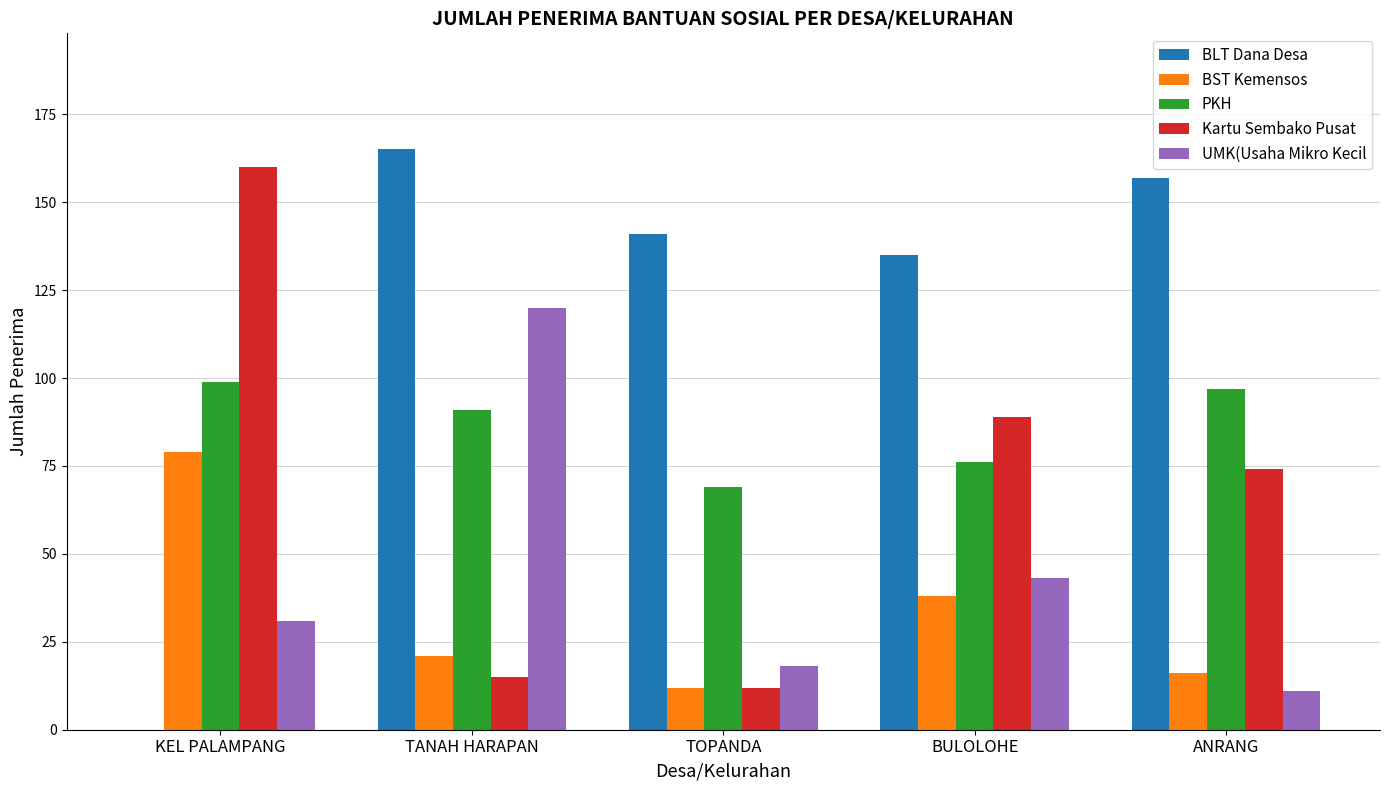

What value does the BST Kemensos series have at TOPANDA, to the nearest 5?

10